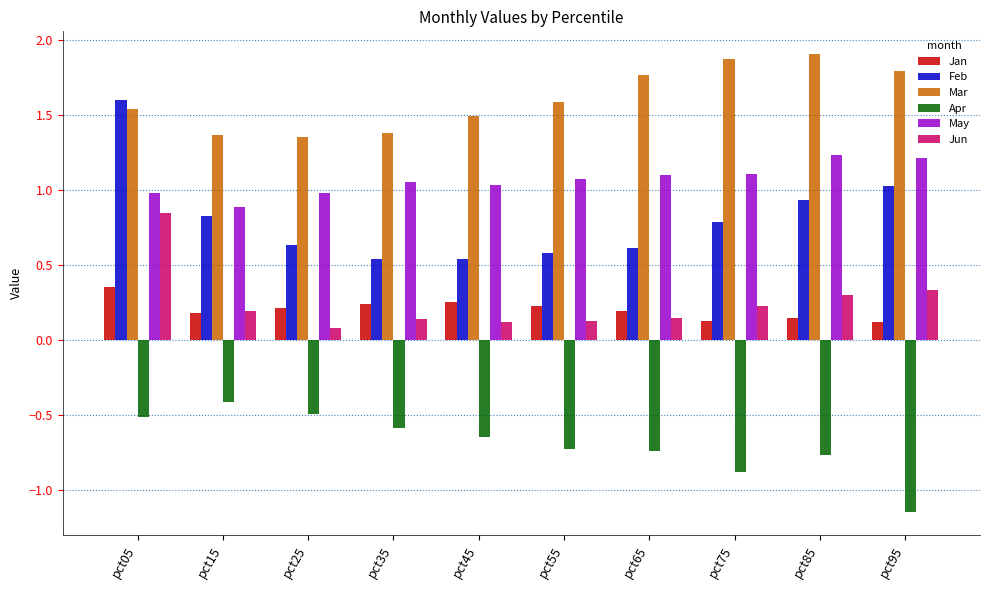

What are all the series names shown in the legend?

Jan, Feb, Mar, Apr, May, Jun